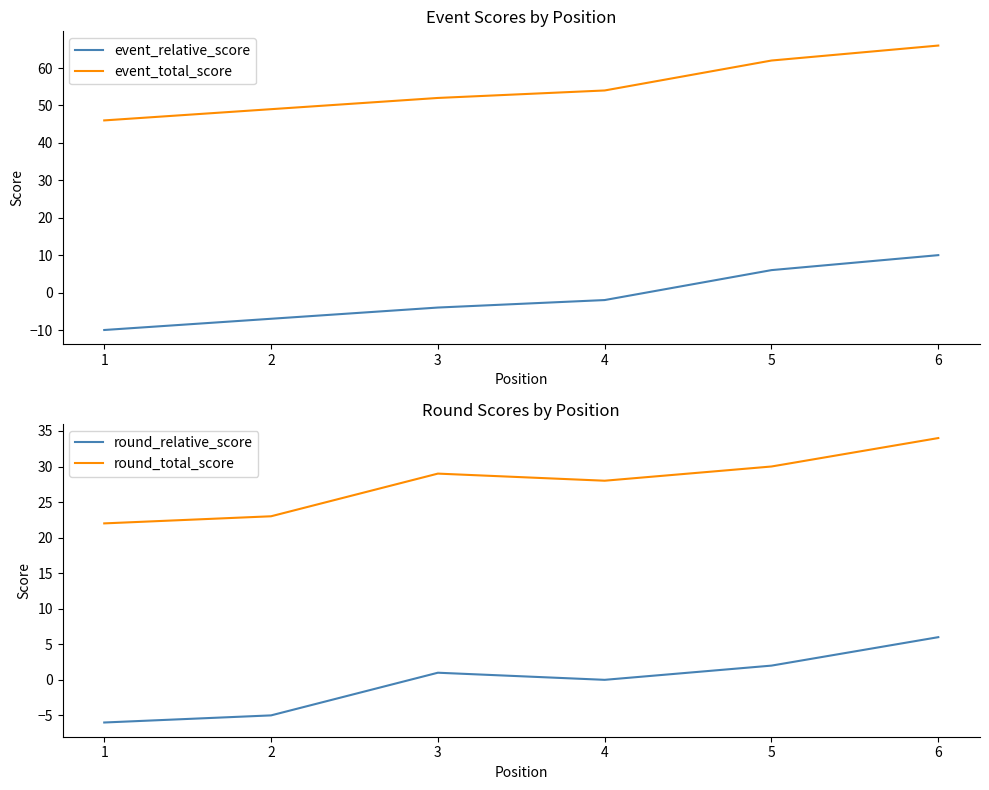

True or false: event_total_score and event_relative_score intersect in this chart.

False